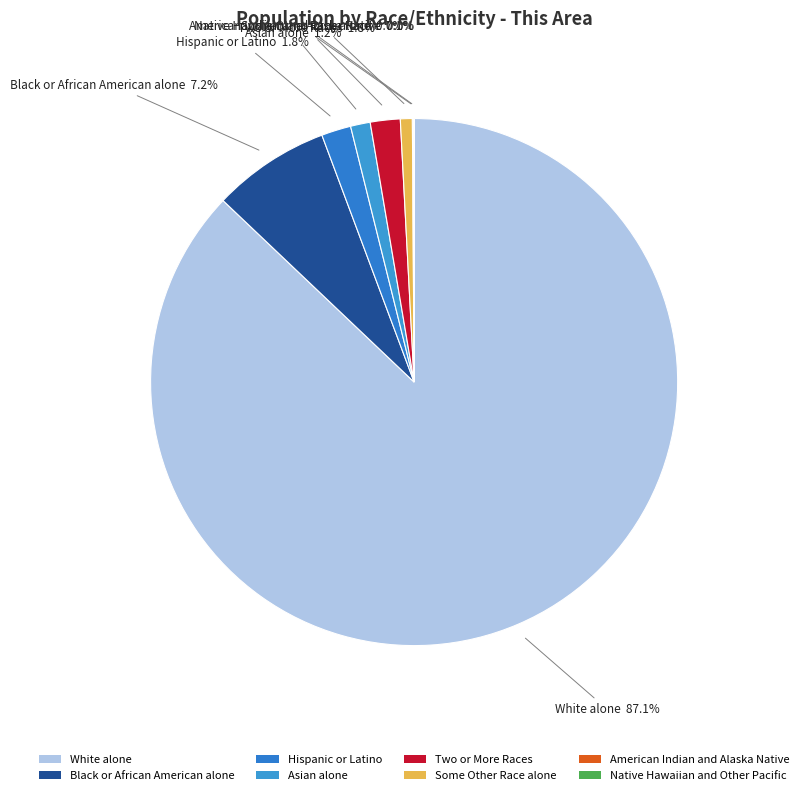

Is it true that Asian alone is 11% of the pie?

False